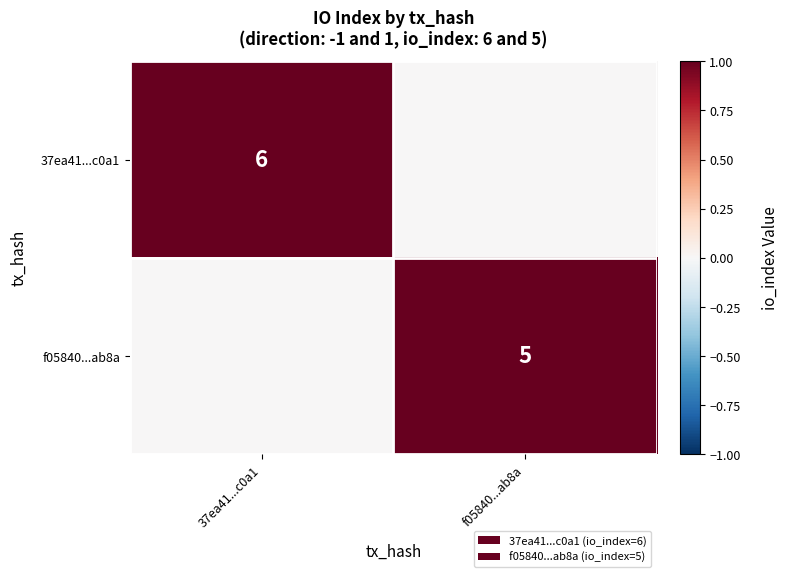

The 37ea41...c0a1 series shows 6 at 37ea41...c0a1. True or false?

True